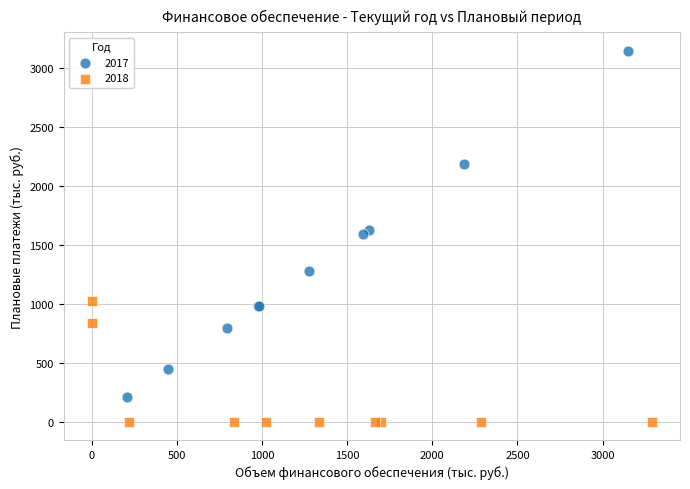

Which series reaches the maximum Y coordinate?

2017